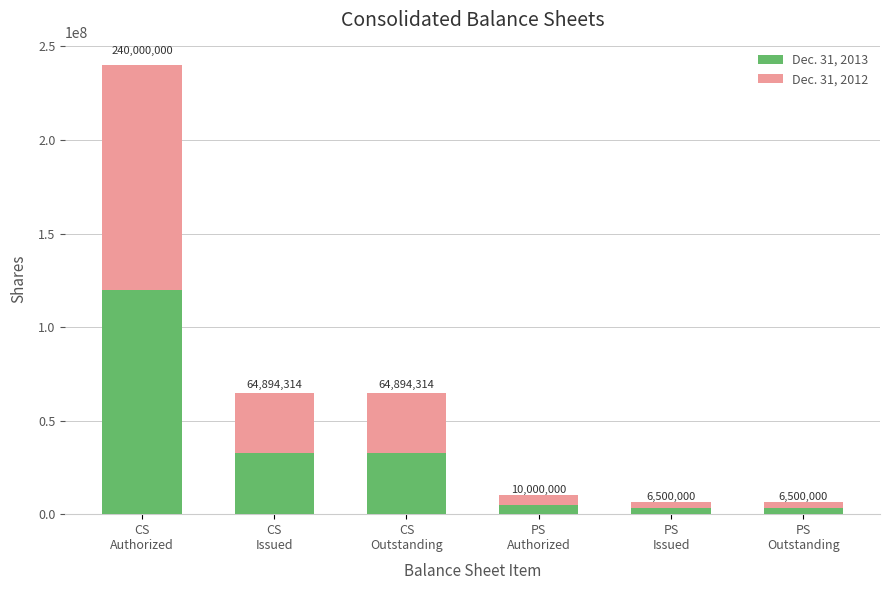

Does the chart contain any negative values?

No